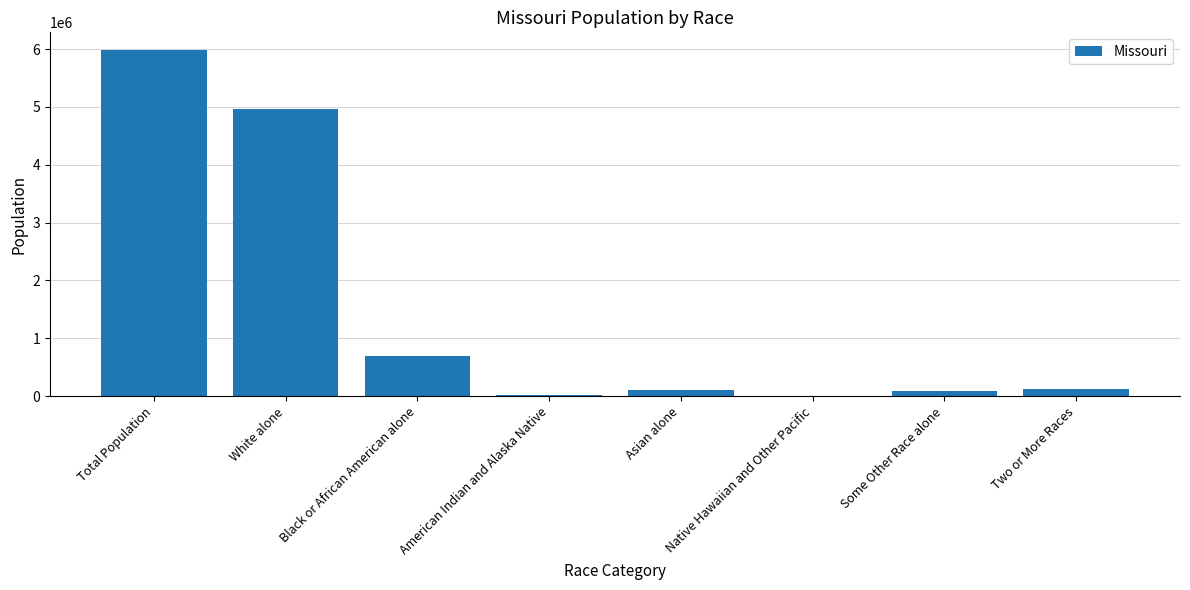

Where does the data first go above 124589?

Total Population